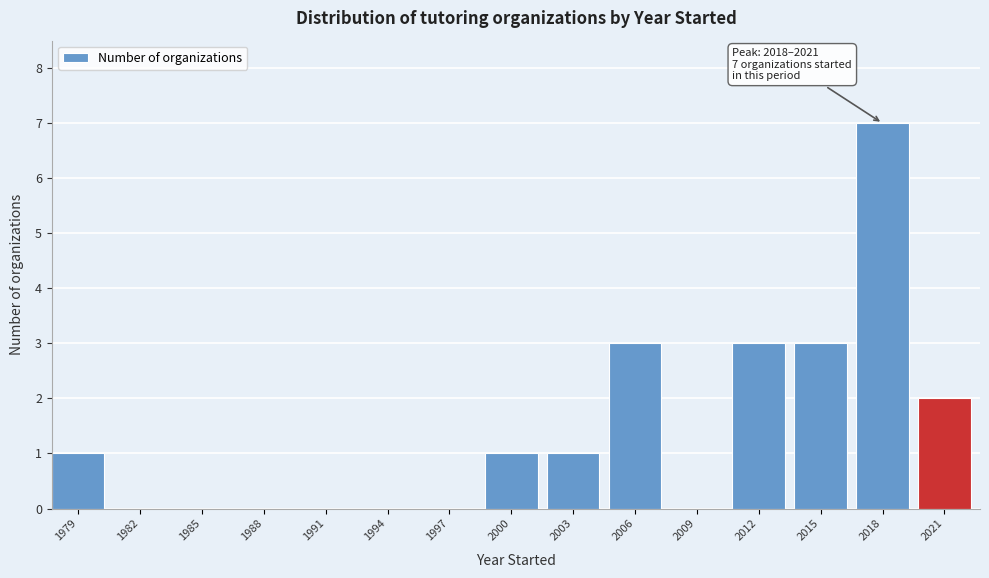

Between 1982 and 2018, which is larger?

2018